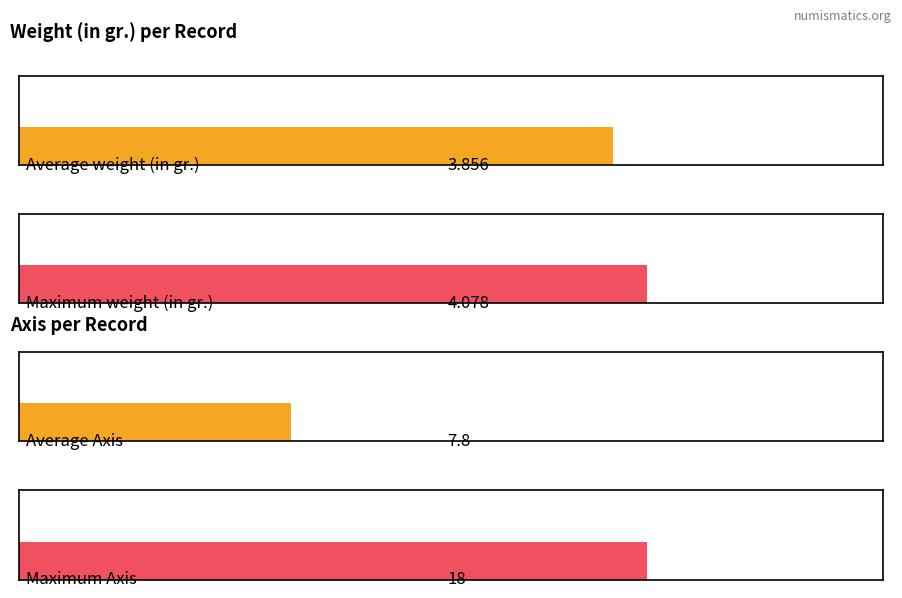

What is the value of the Weight (in gr.) bar at the 2nd from the left?

4.1